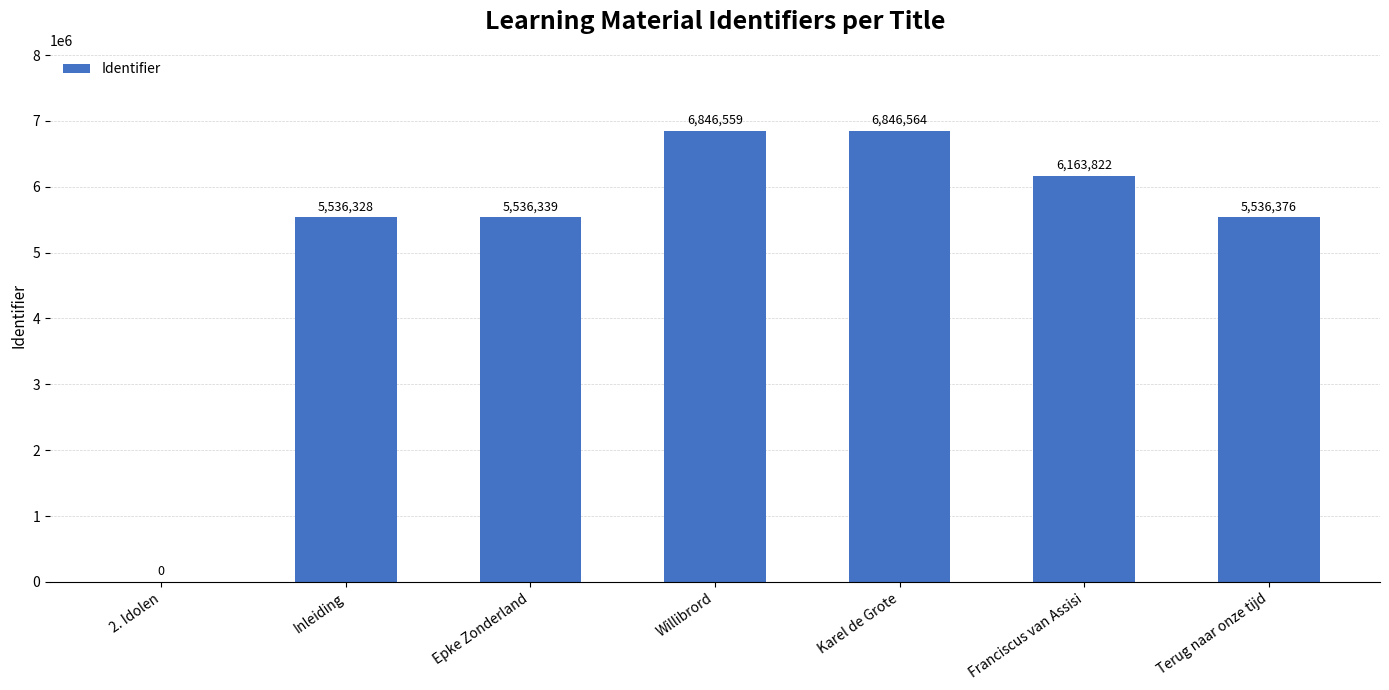

What is the average value?

5209427